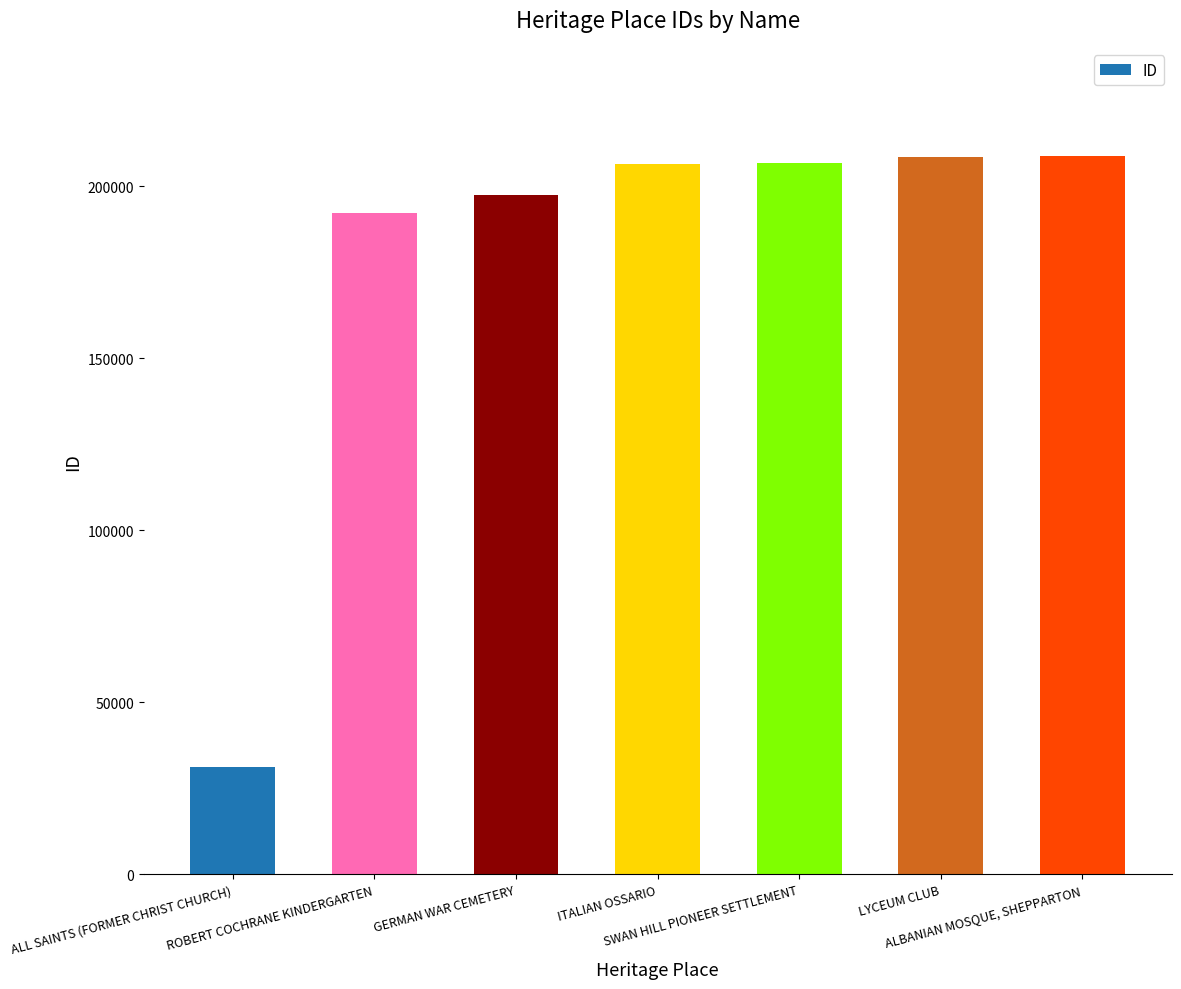

Rank the categories by value from highest to lowest.

ALBANIAN MOSQUE, SHEPPARTON, LYCEUM CLUB, SWAN HILL PIONEER SETTLEMENT, ITALIAN OSSARIO, GERMAN WAR CEMETERY, ROBERT COCHRANE KINDERGARTEN, ALL SAINTS (FORMER CHRIST CHURCH)